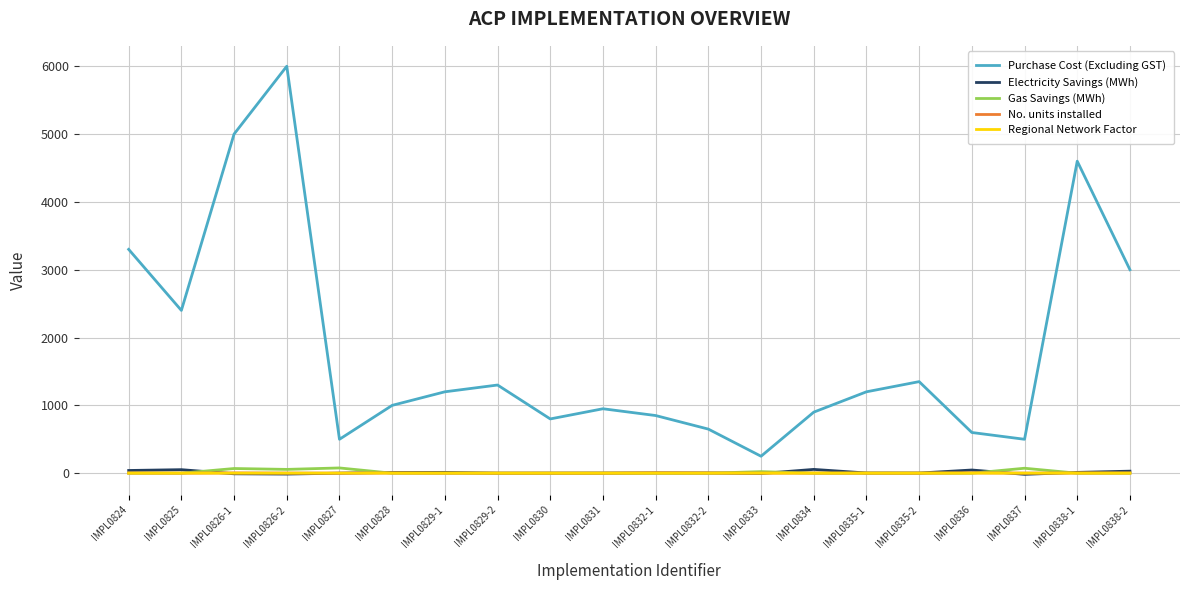

What is the difference between the maximum and minimum values in the Purchase Cost (Excluding GST) series?

5750.0